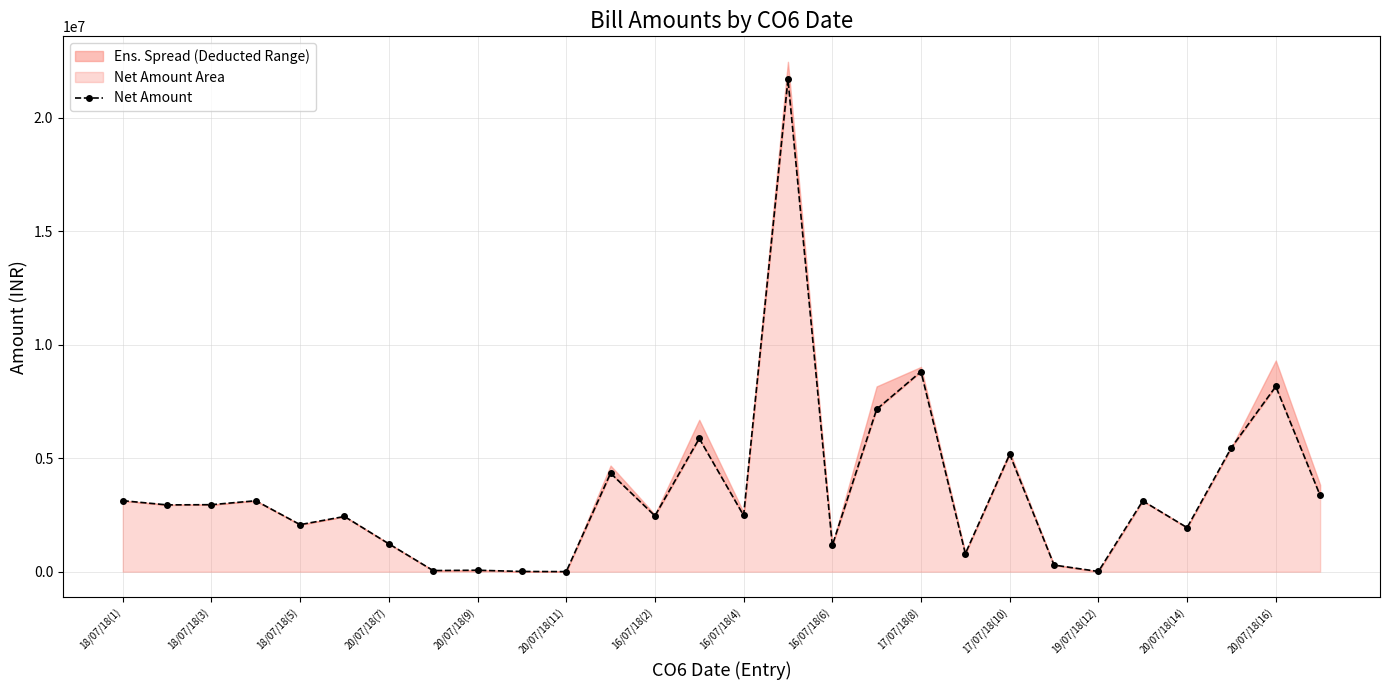

The chart shows a value of 9805 at 19/07/18(12). True or false?

True